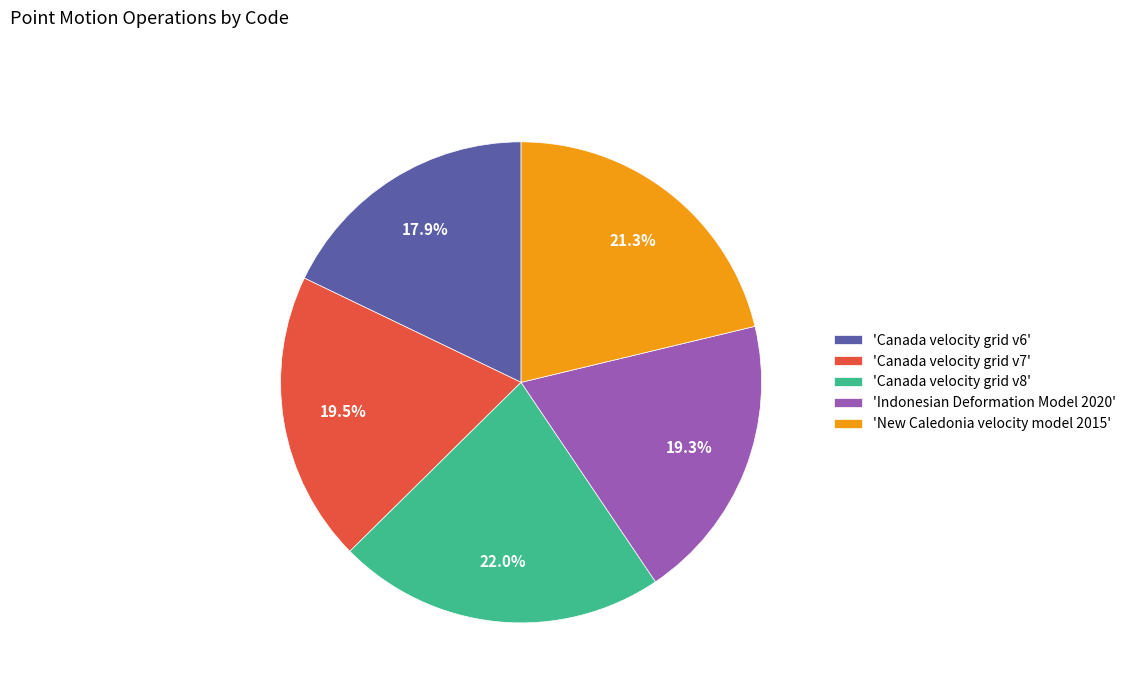

Do 'Canada velocity grid v6' and 'New Caledonia velocity model 2015' together represent more than half of the pie?

No